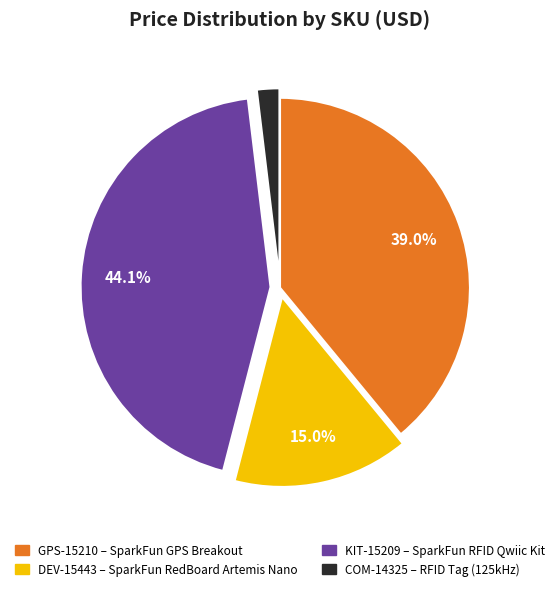

To the nearest percent, what percentage of the pie is GPS-15210?

39%